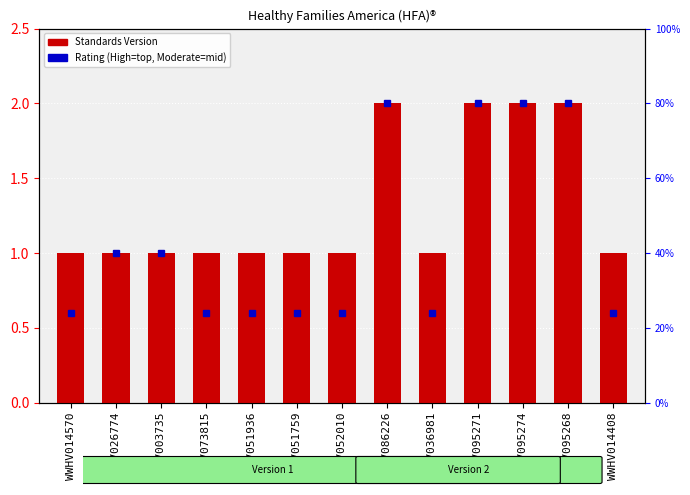

What is the label of the 1st bar from the right?

WWHV014408